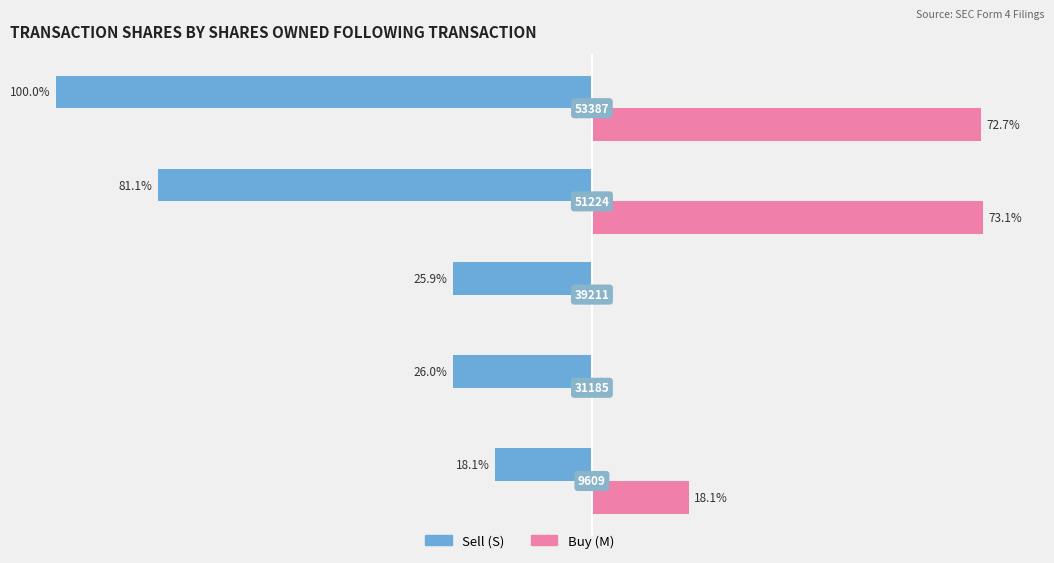

What are all the series names shown in the legend?

Sell (S), Buy (M)